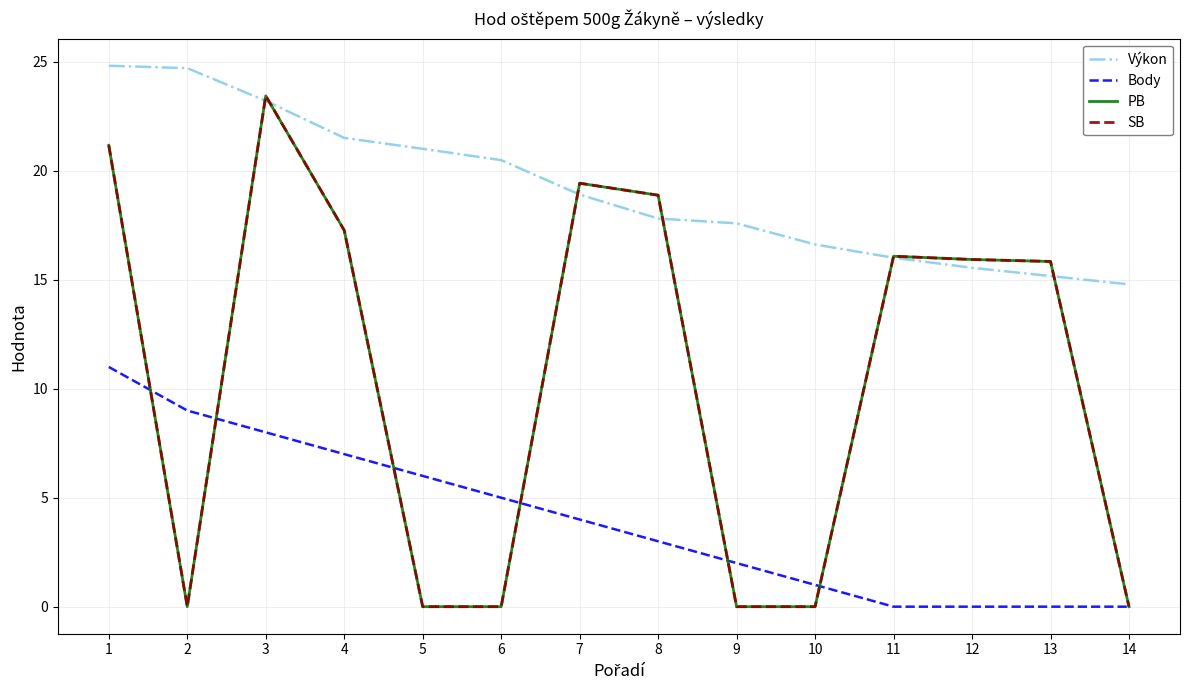

Does the chart have visible grid lines?

Yes